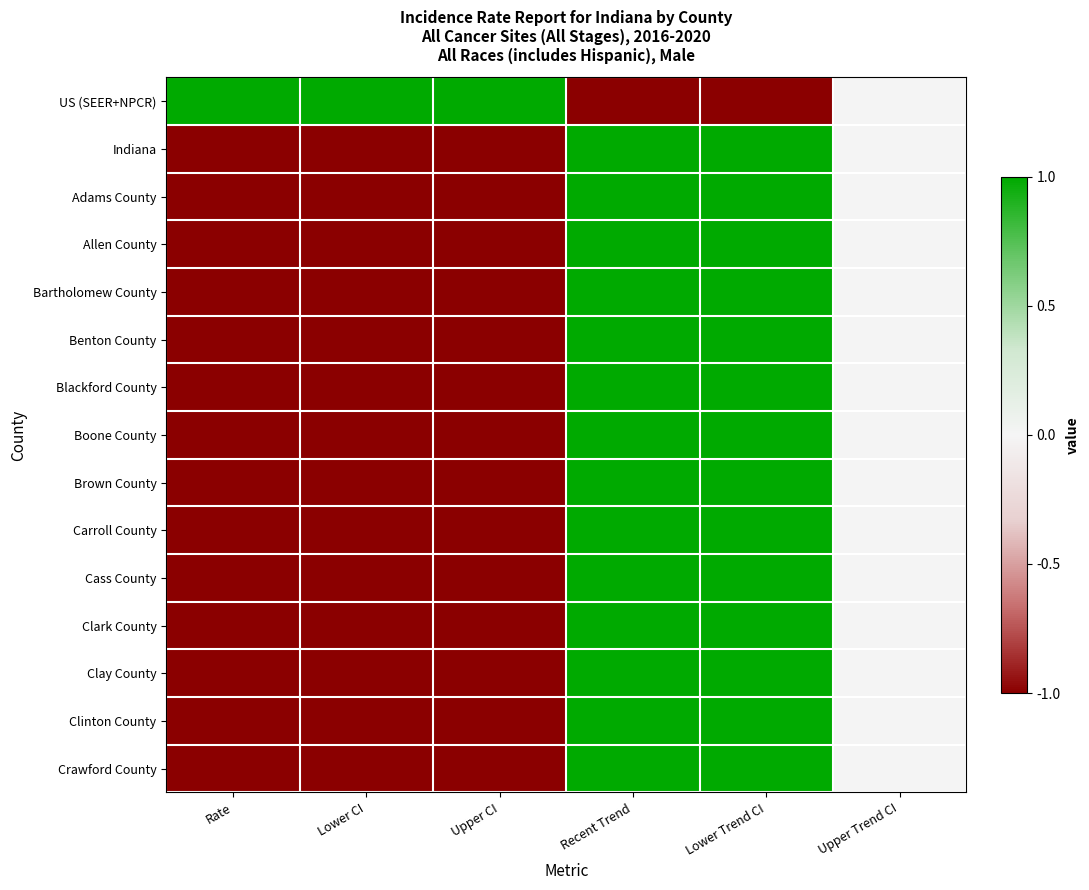

Which series has the largest total across all categories?

US (SEER+NPCR)